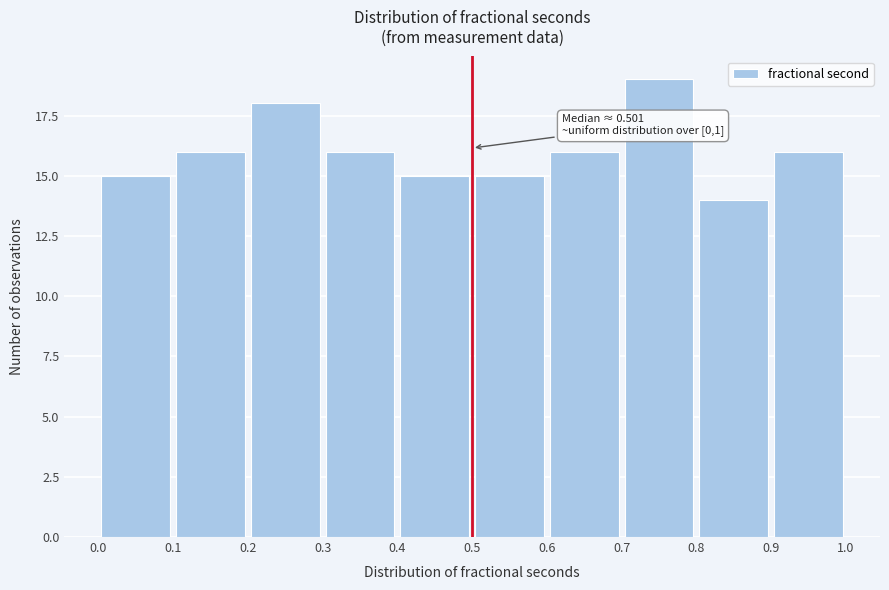

Which range on the x-axis has the tallest bar?

0.7 to 0.8